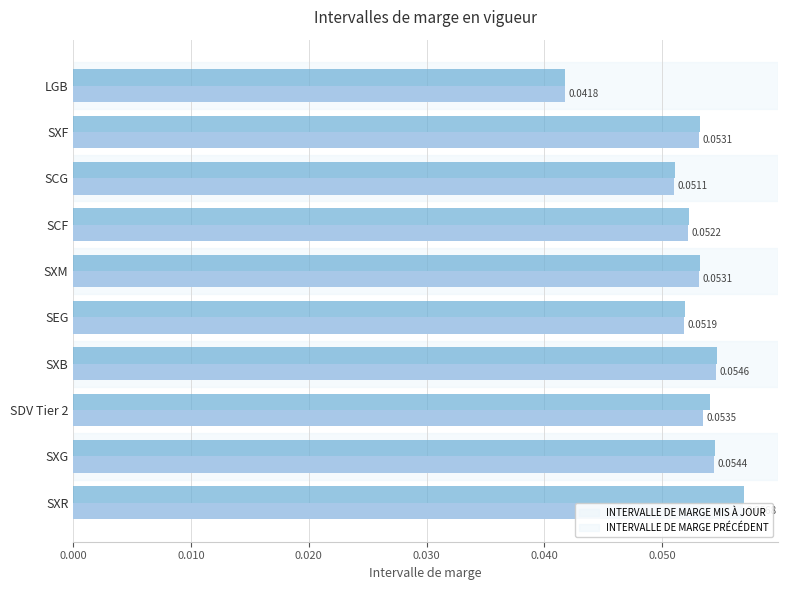

Rank the series at LGB from highest to lowest value.

INTERVALLE DE MARGE MIS À JOUR, INTERVALLE DE MARGE PRÉCÉDENT